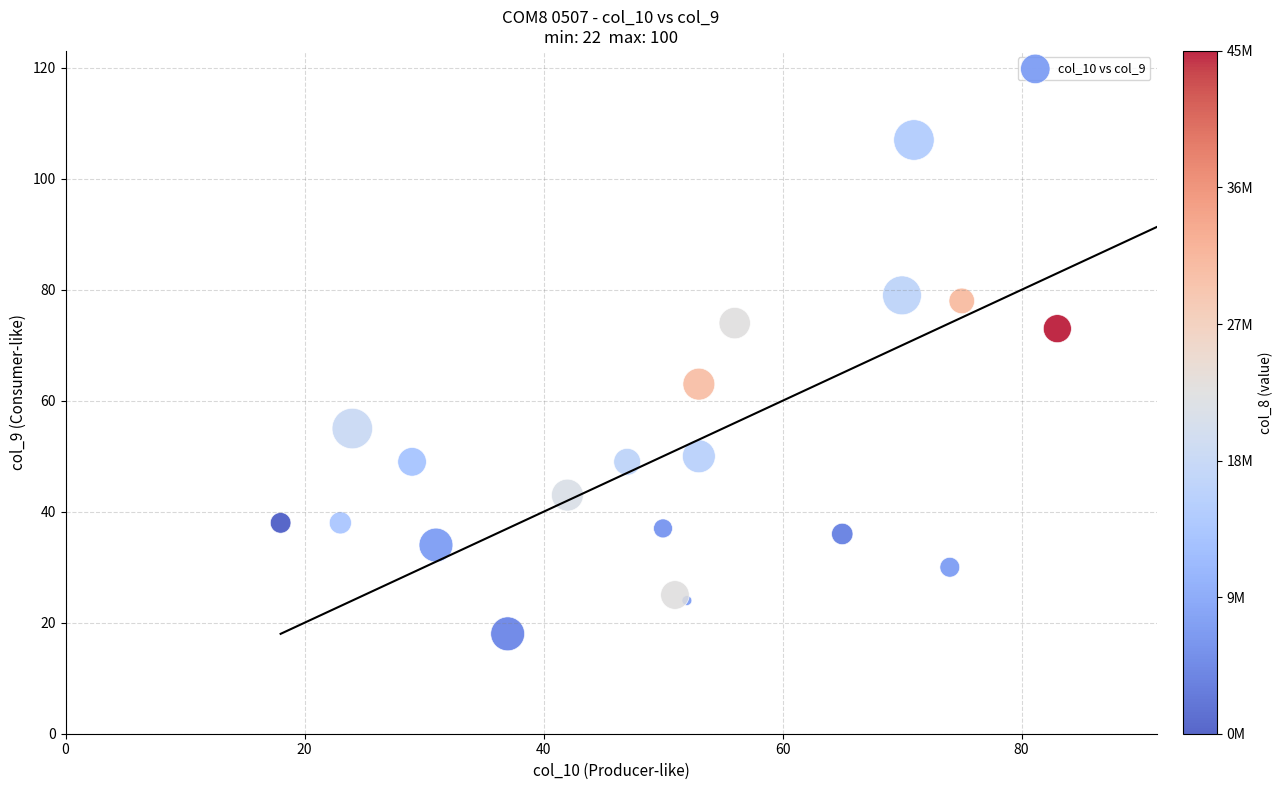

What is the range of Y values (max minus min)?

89